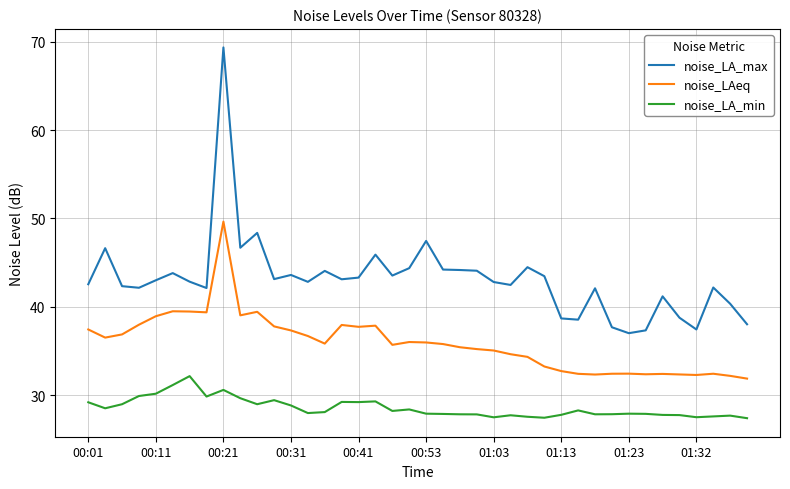

What is the difference between the maximum and minimum values in the noise_LA_max series?

32.3